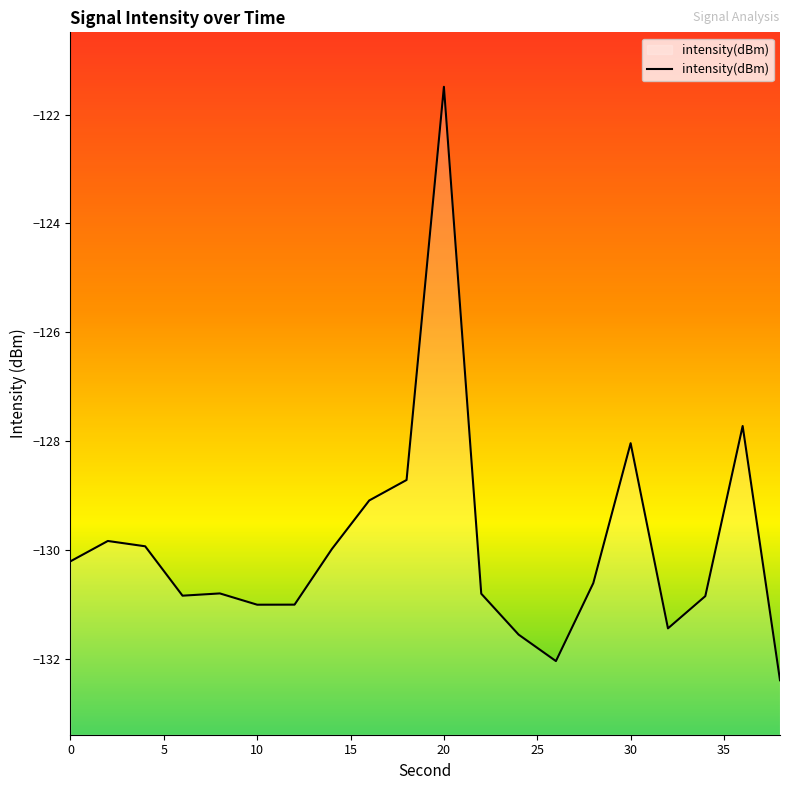

Reading right to left, extract all data points from this chart.

-132.4	-127.7	-130.8	-131.4	-128.0	-130.6	-132.0	-131.5	-130.8	-121.5	-128.7	-129.1	-130.0	-131.0	-131.0	-130.8	-130.8	-129.9	-129.8	-130.2